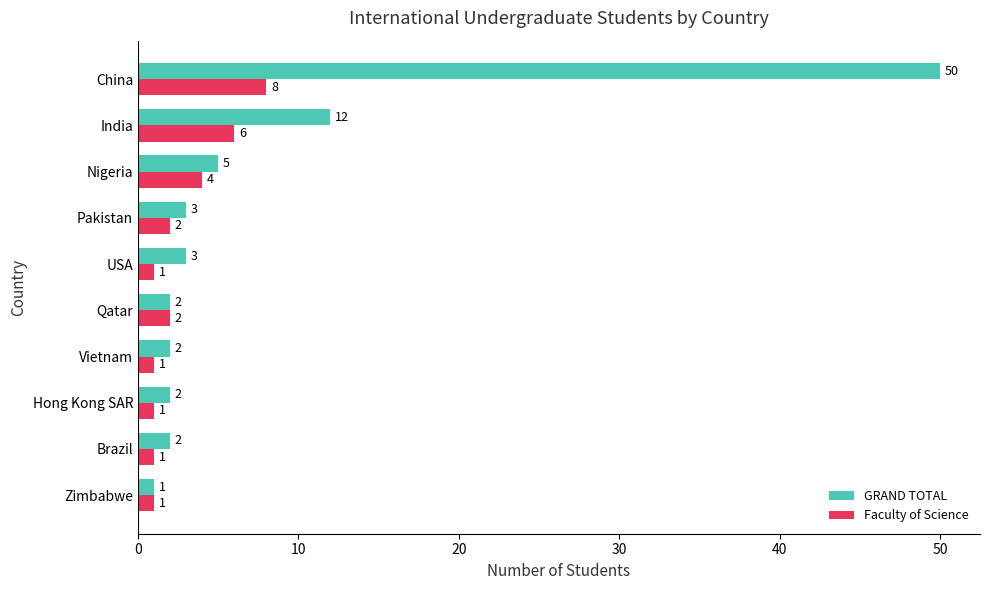

How many values in the GRAND TOTAL series are below 3?

5